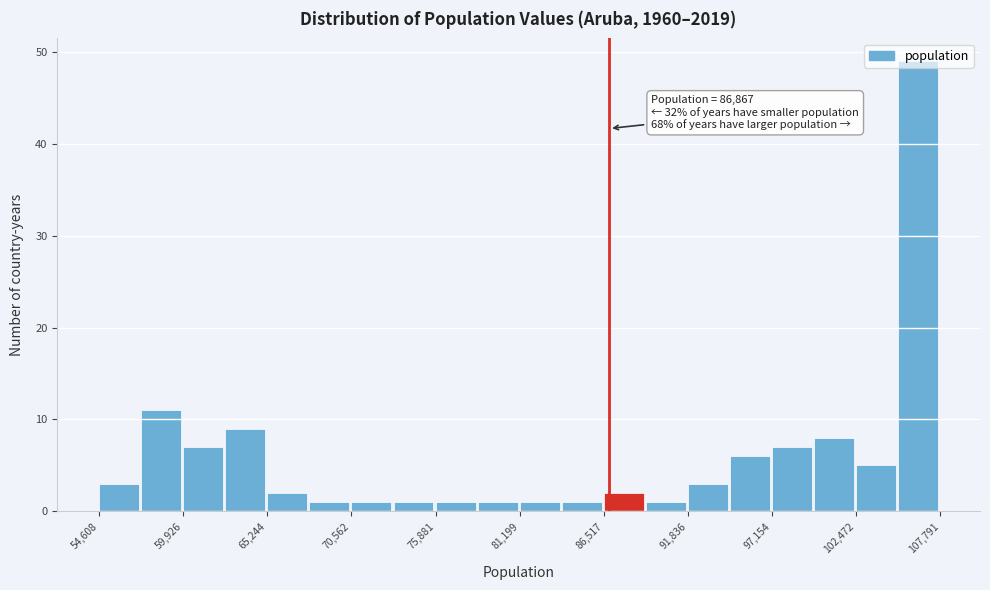

Read against the x-axis, roughly where is the centre of the tallest bar?

106000